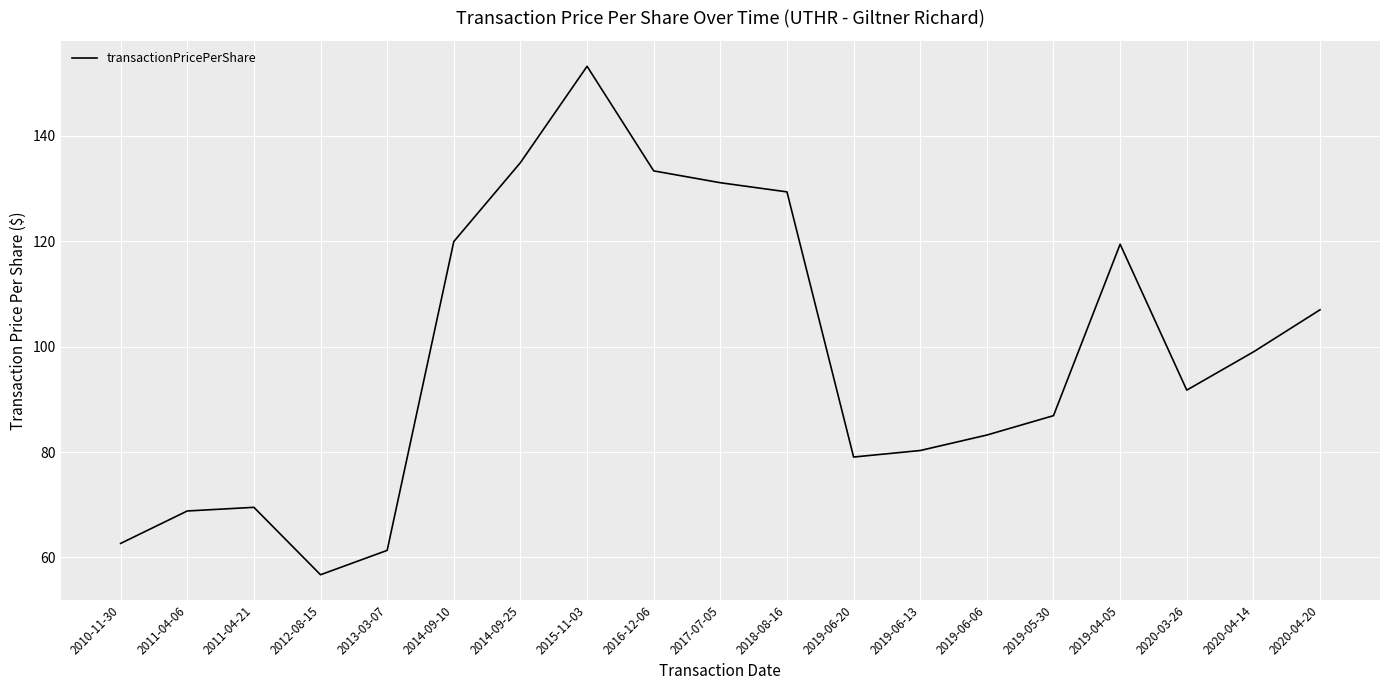

Which label corresponds to the smallest value in the chart?

2012-08-15